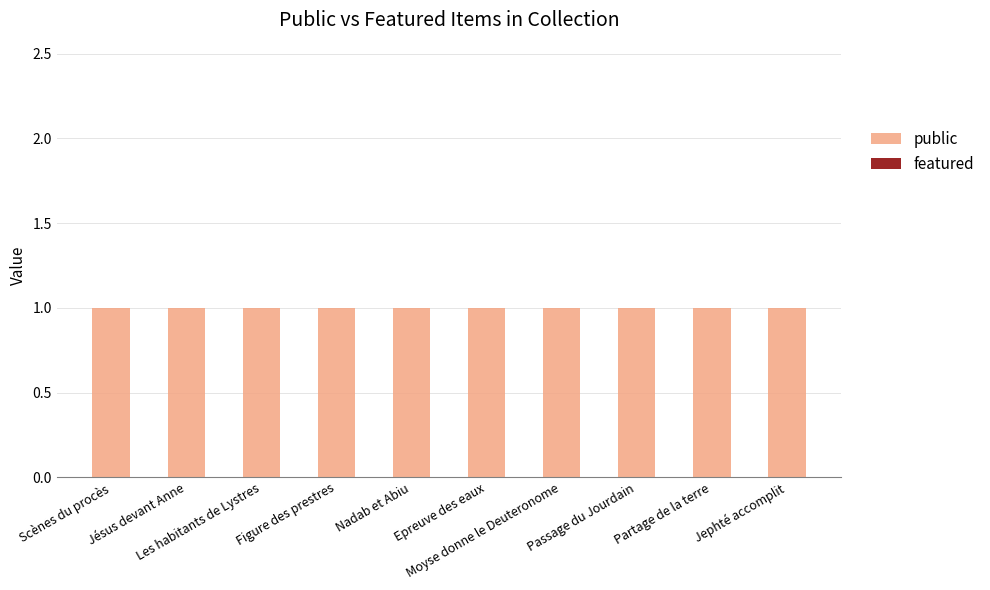

Is it true that public equals 1 at Jésus devant Anne?

False